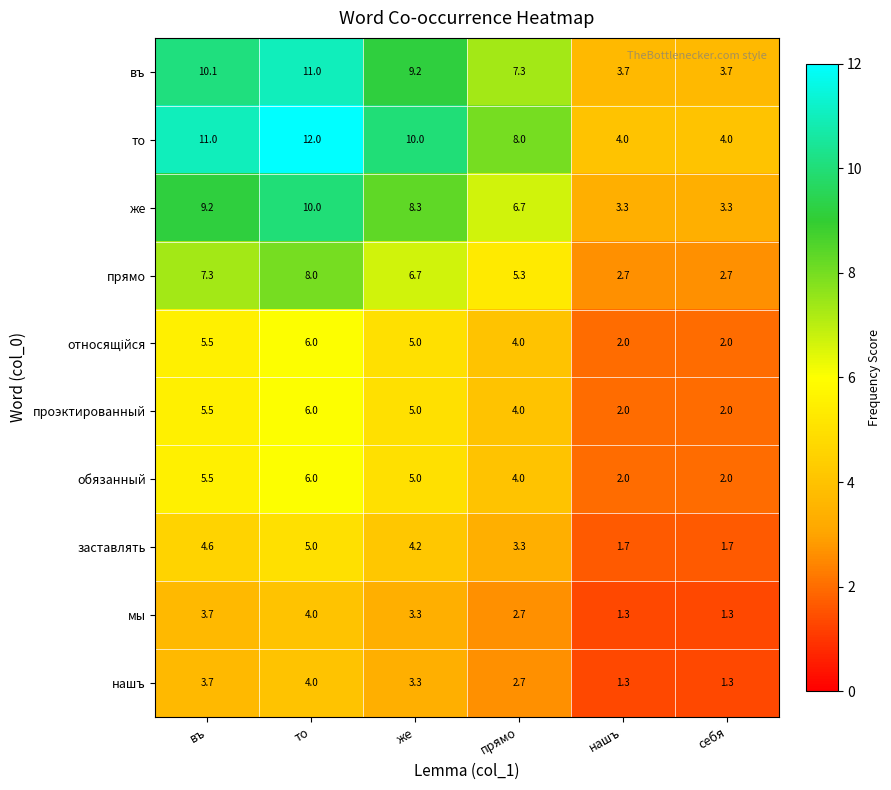

Which series has the largest range (max minus min)?

то